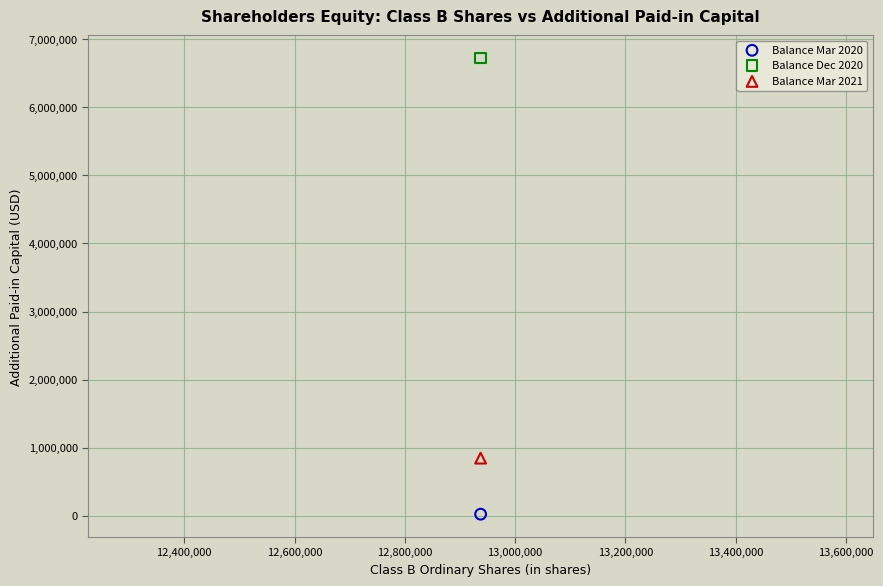

Which series contains the highest Y value?

Balance Dec 2020